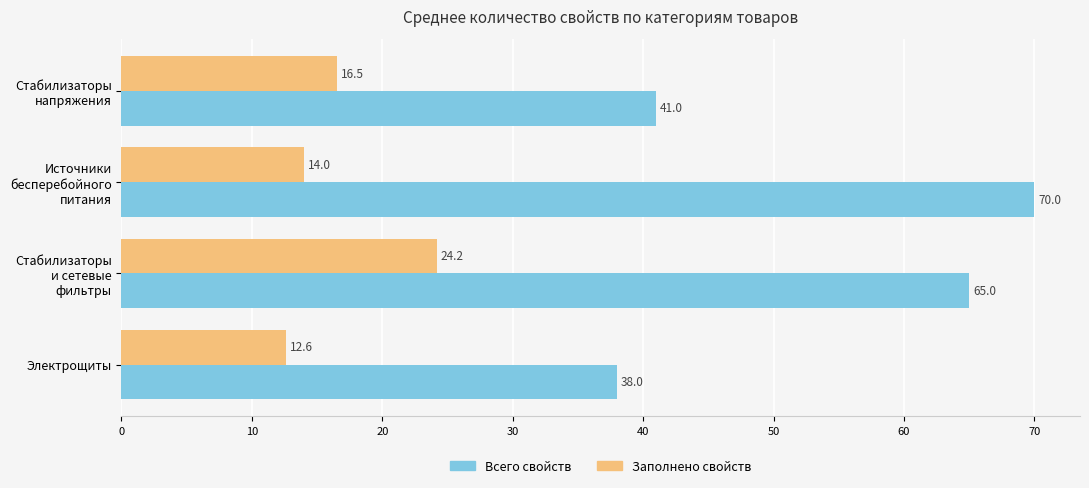

Which series has the largest range (max minus min)?

Всего свойств